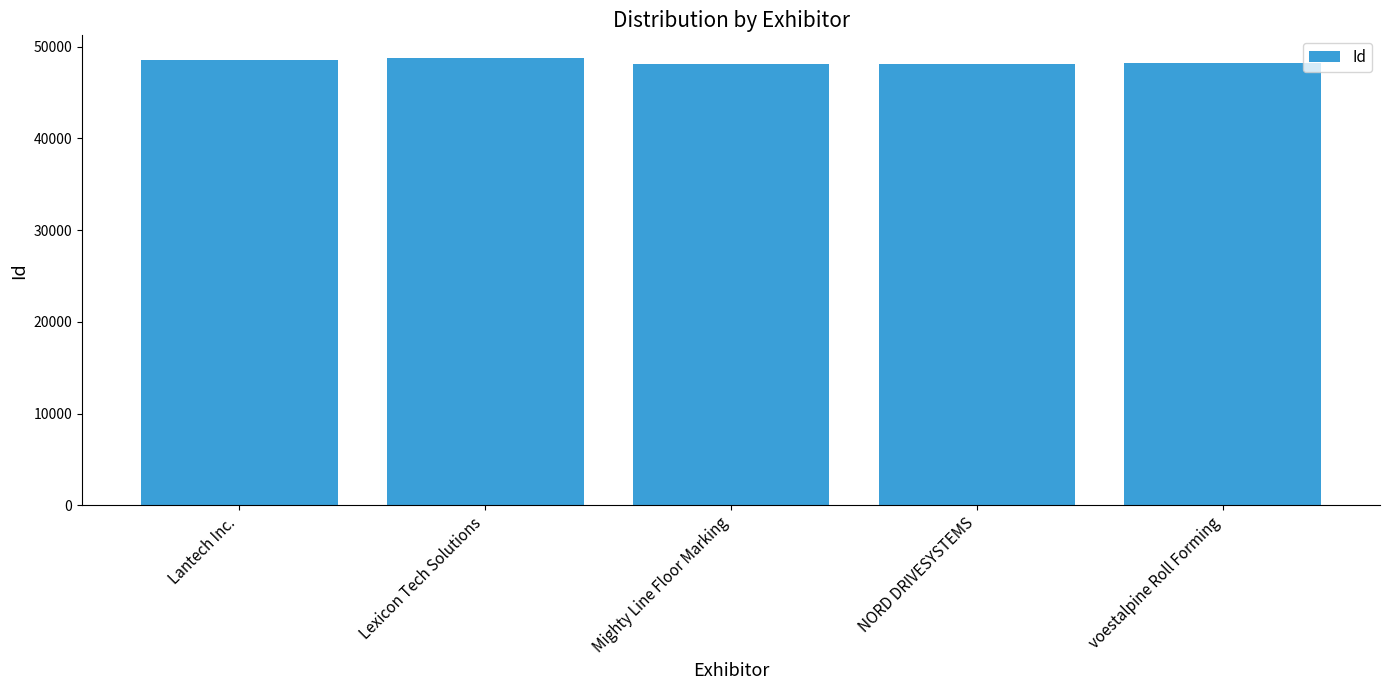

What is the change in value from Mighty Line Floor Marking to voestalpine Roll Forming?

+29